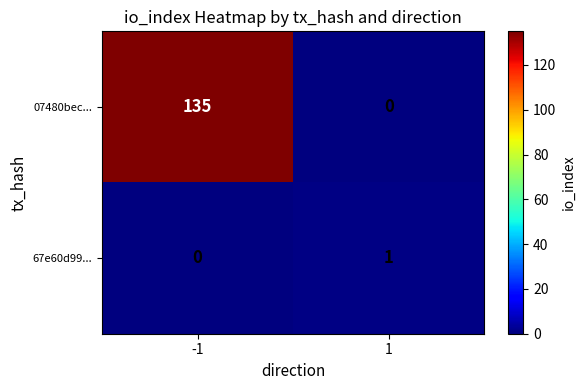

Which series changed the most between -1 and 1?

07480bec...